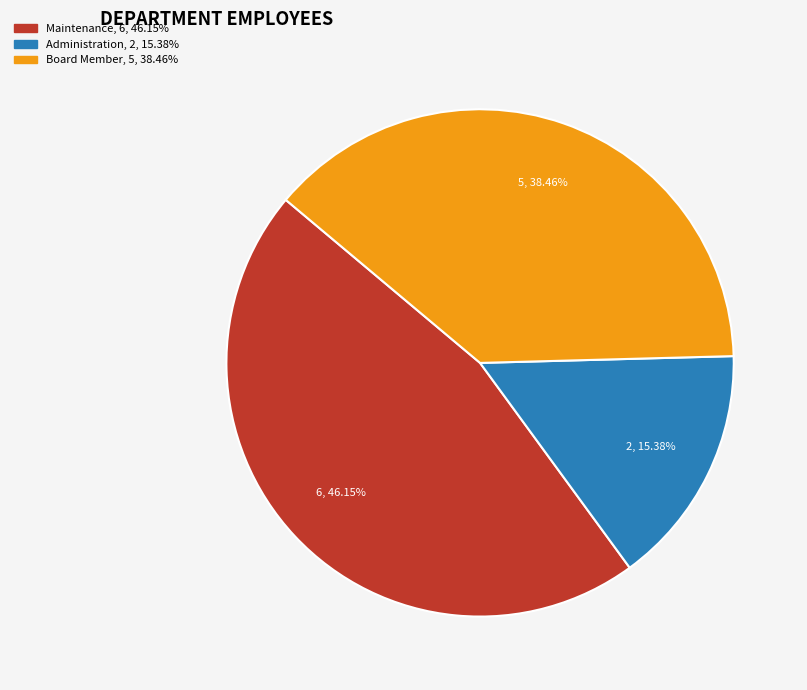

Is the sum of Maintenance and Board Member greater than half?

Yes